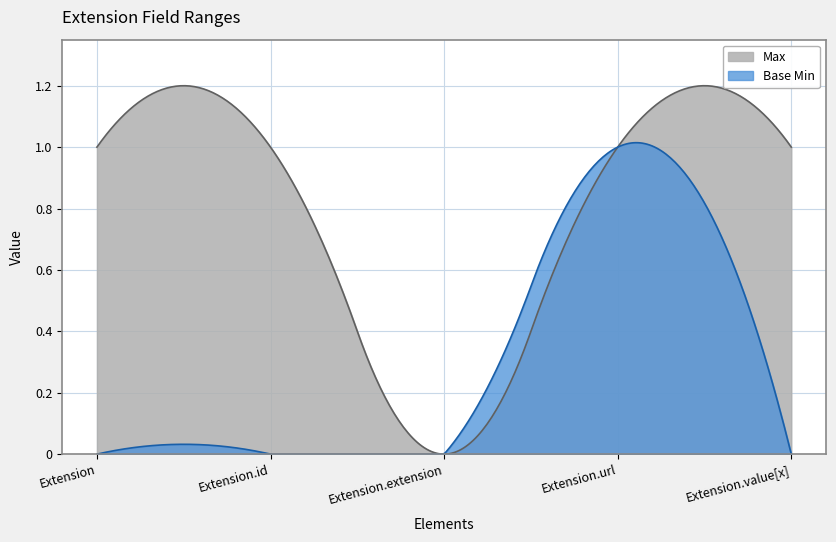

True or false: Base Min has more than 2 interior local peaks.

False